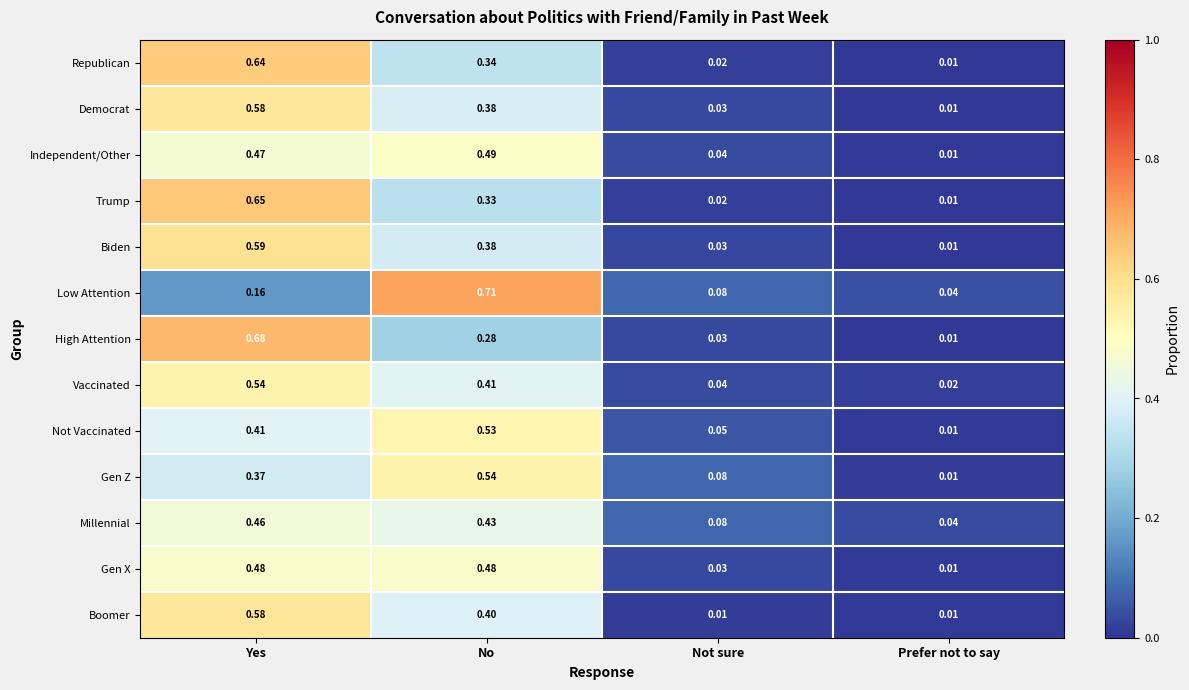

Where is Trump nearest to the value 0?

Prefer not to say